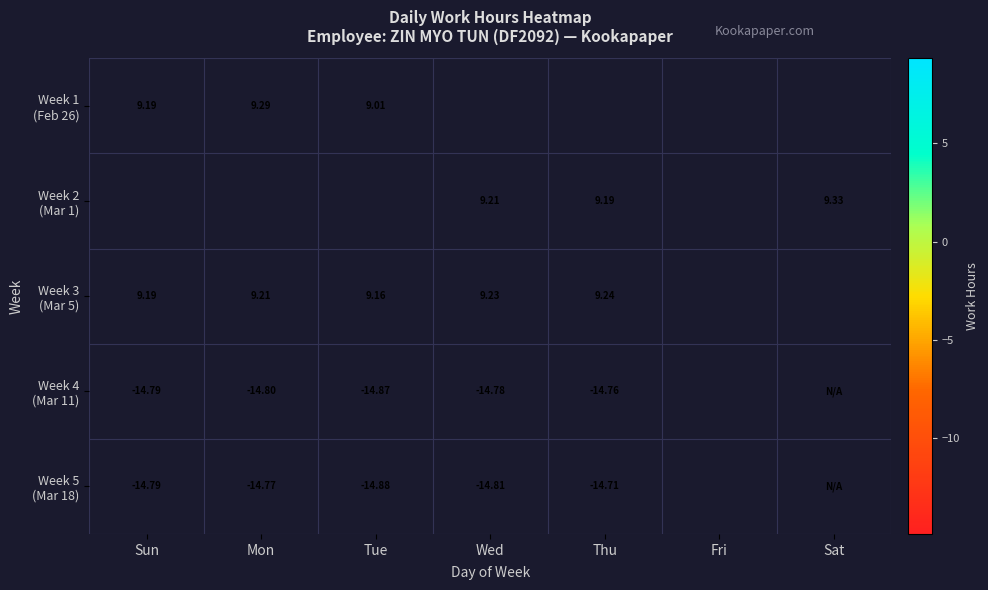

The value of Week 5 (Mar 18) at Thu is -24.6. True or false?

False